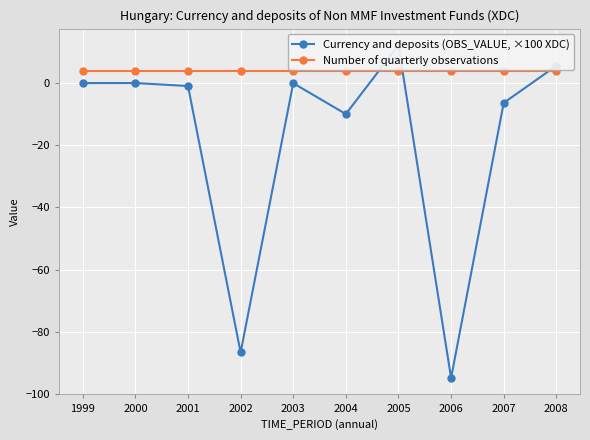

List the labels in order of Currency and deposits (OBS_VALUE, ×100 XDC) value, smallest first.

2006, 2002, 2004, 2007, 2001, 2003, 1999, 2000, 2008, 2005